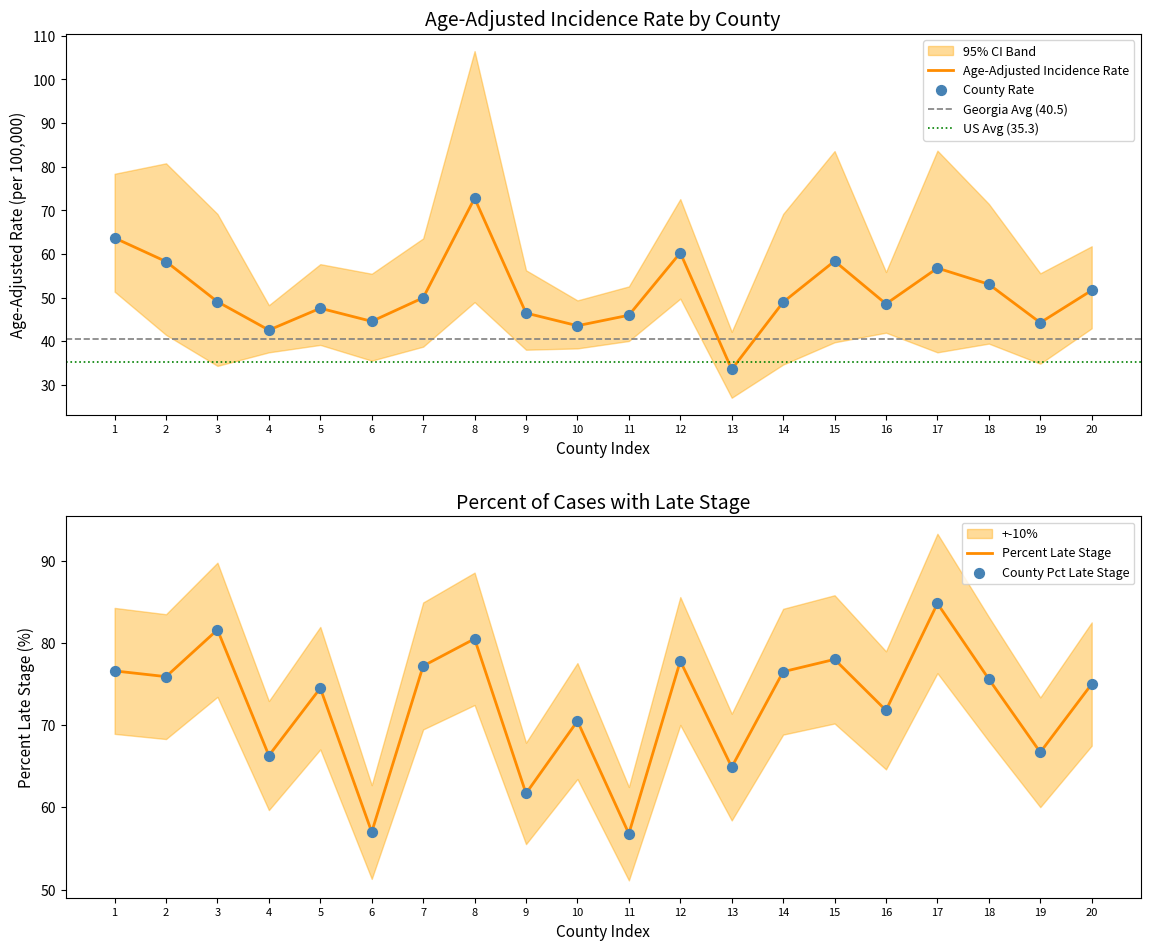

Which category has the lowest value in the Age-Adjusted Incidence Rate series?

13